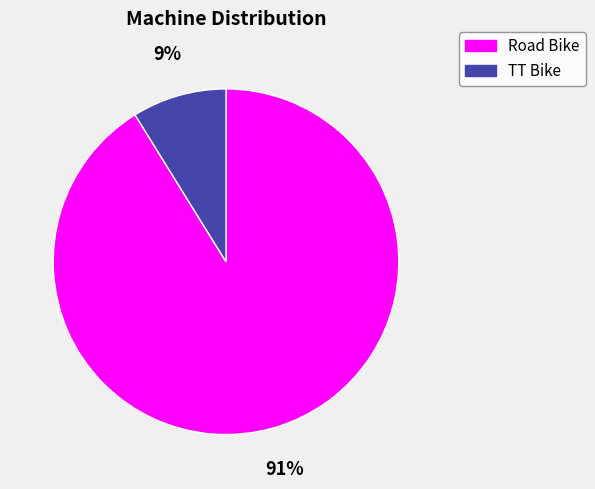

The TT Bike slice represents 9% of the pie. True or false?

True